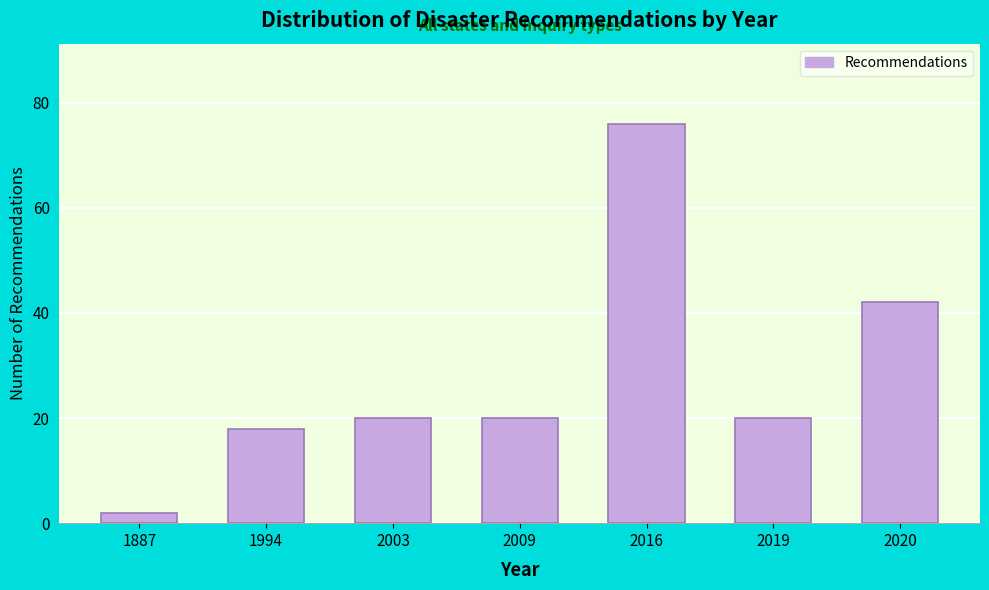

Reading left to right, extract all data points from this chart.

2	18	20	20	76	20	42